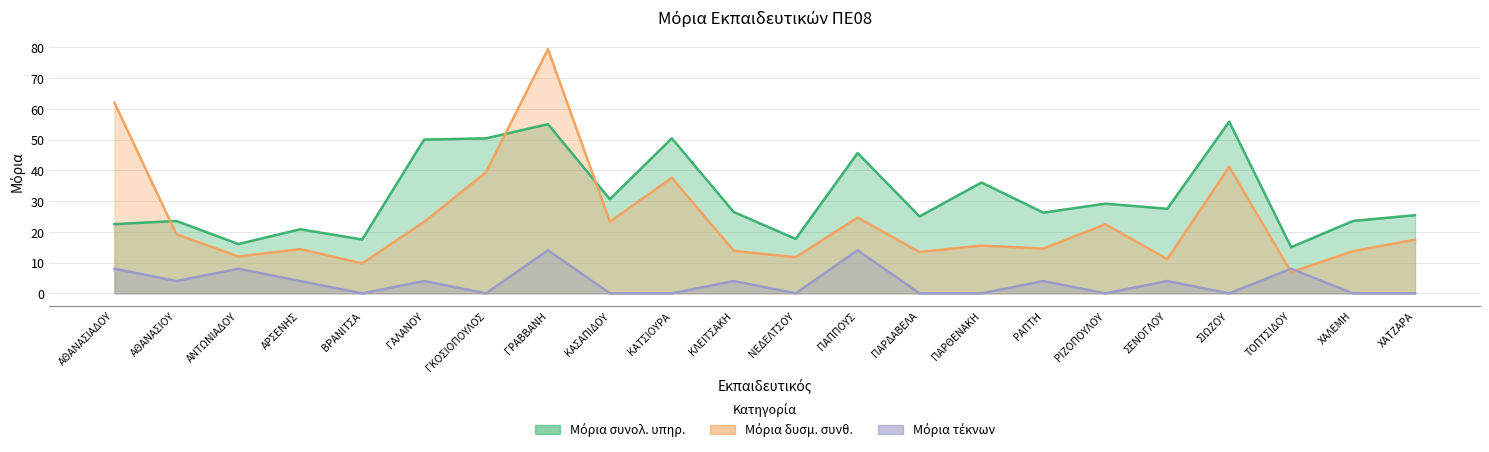

After their last crossing, which series has the higher values: Μόρια δυσμ. συνθ. or Μόρια συνολ. υπηρ.?

Μόρια συνολ. υπηρ.